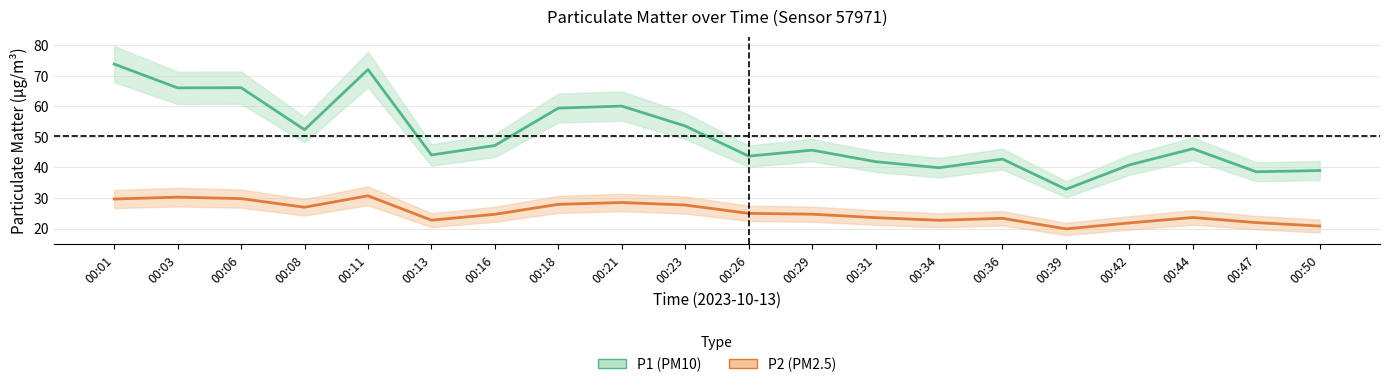

True or false: P1 (PM10) and P2 (PM2.5) intersect in this chart.

False